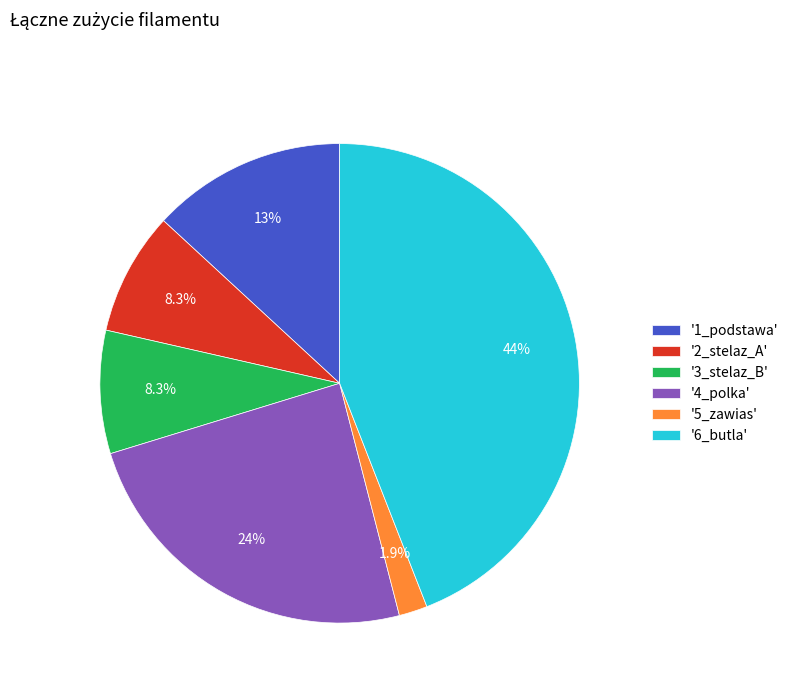

What percentage do '2_stelaz_A' and '1_podstawa' together represent?

21.4%